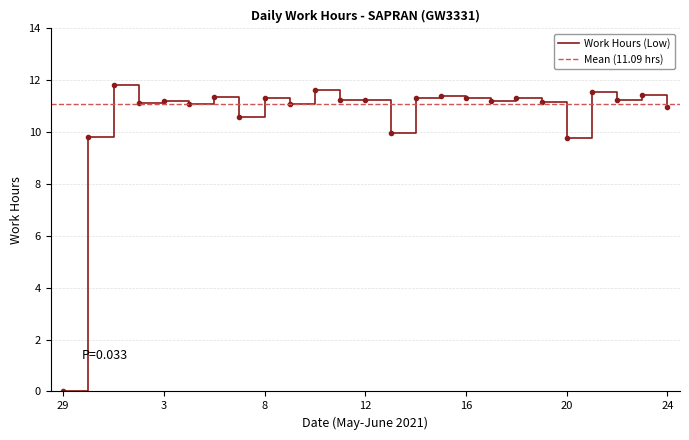

Reading left to right, transcribe all the data shown in this chart.

0.0	9.8	11.8	11.1	11.2	11.1	11.4	10.6	11.3	11.1	11.6	11.2	11.2	10.0	11.3	11.4	11.3	11.2	11.3	11.2	9.8	11.6	11.2	11.4	11.0